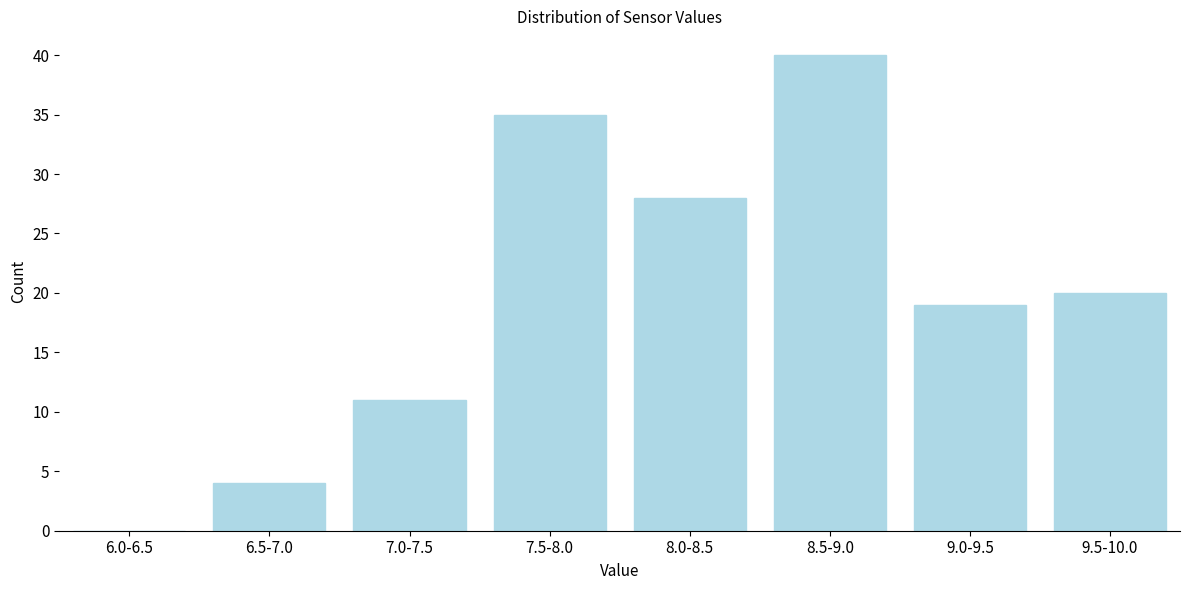

Reading left to right, list all the values displayed in this chart.

6.0-6.5=0	6.5-7.0=4	7.0-7.5=11	7.5-8.0=35	8.0-8.5=28	8.5-9.0=40	9.0-9.5=19	9.5-10.0=20